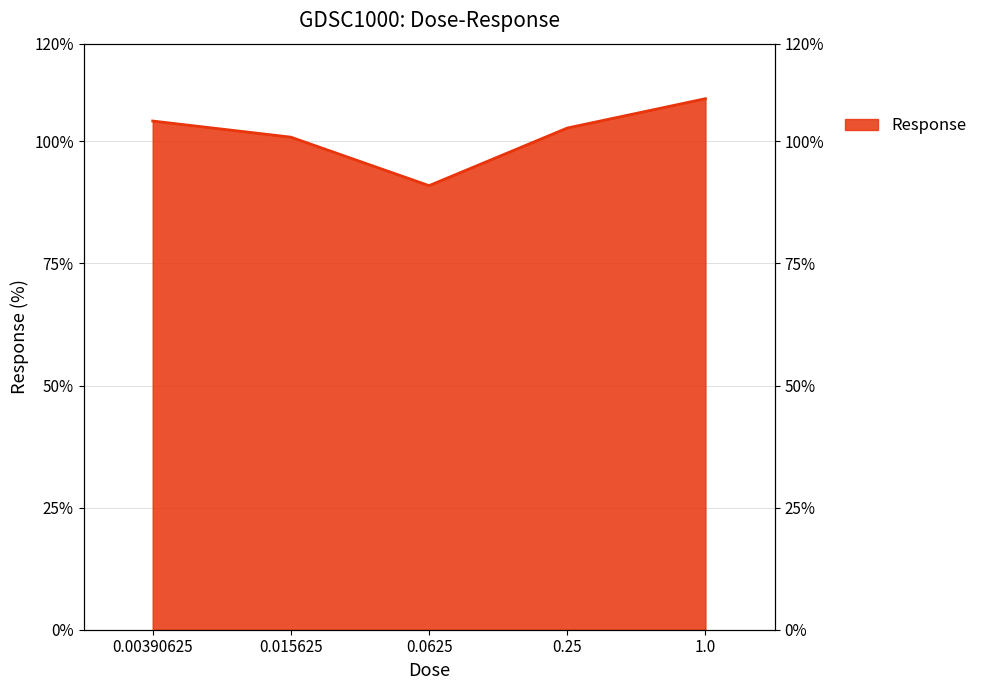

At which category does the chart reach its peak across all series?

1.0